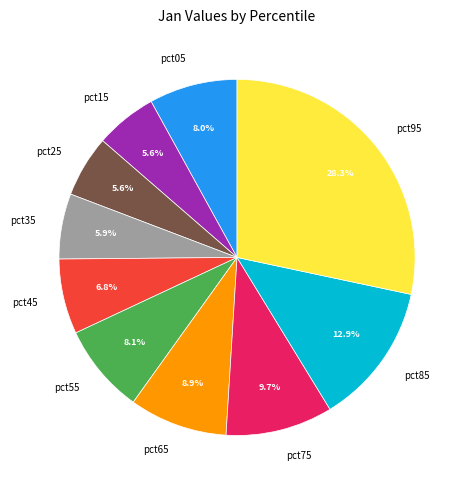

How many slices are in this pie chart?

10